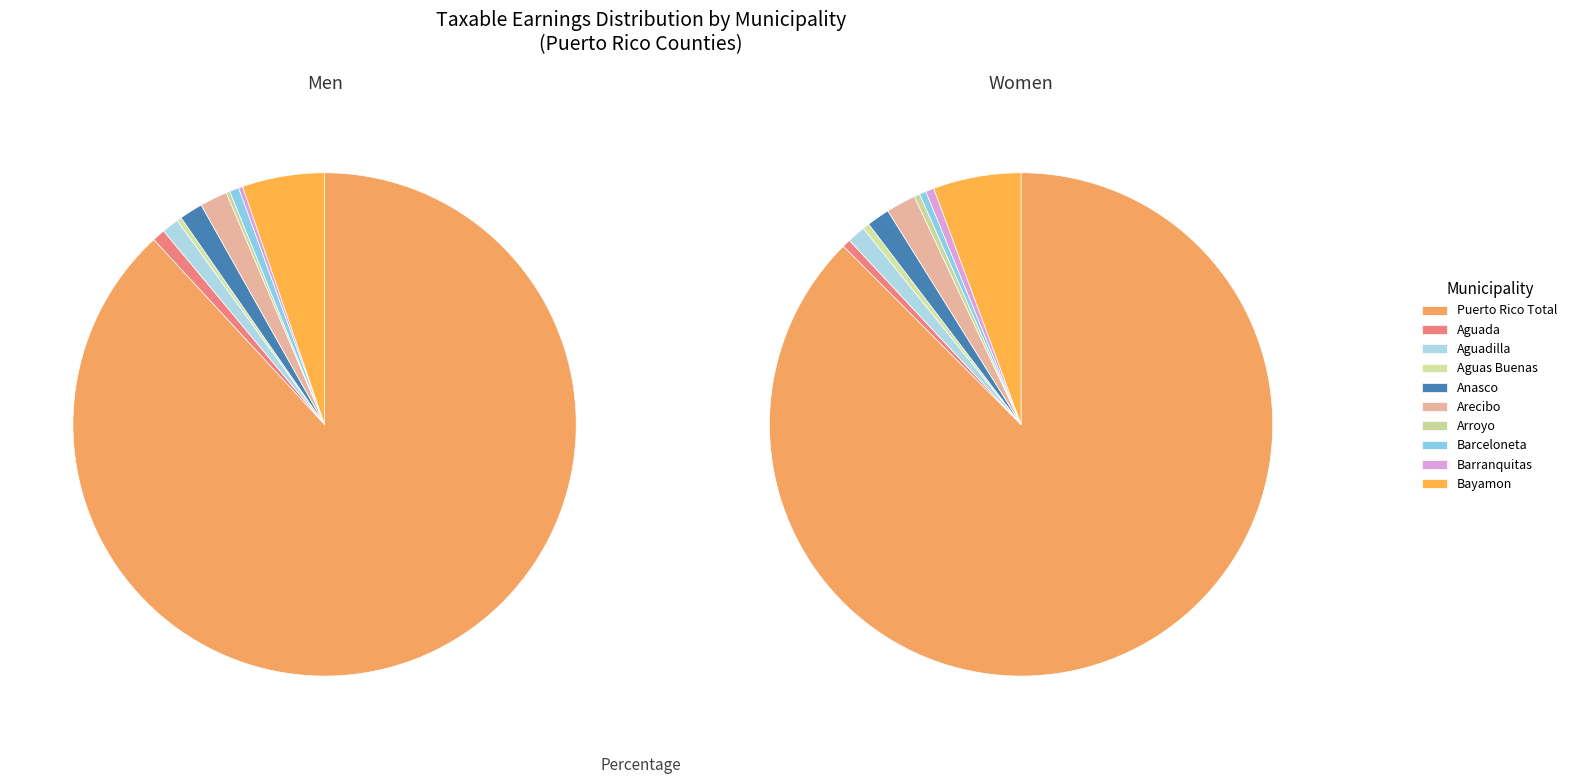

Combined, what portion of the pie is Aguas Buenas and Arroyo?

0.5%